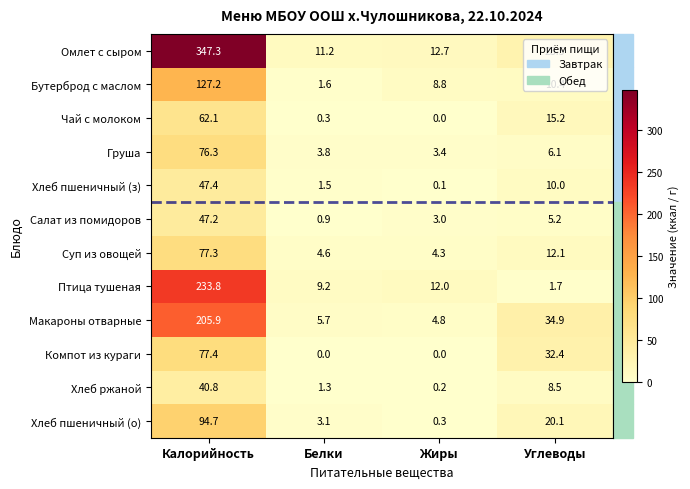

Which series has the largest total across all categories?

Омлет с сыром